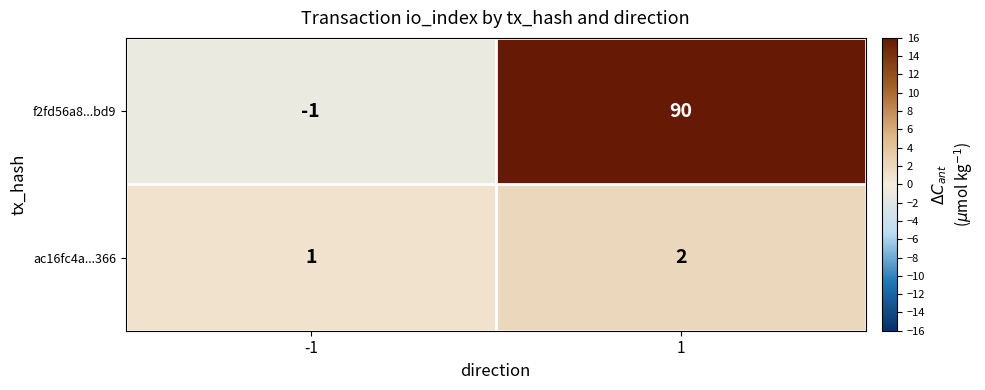

Which series has the largest total across all categories?

f2fd56a8...bd9